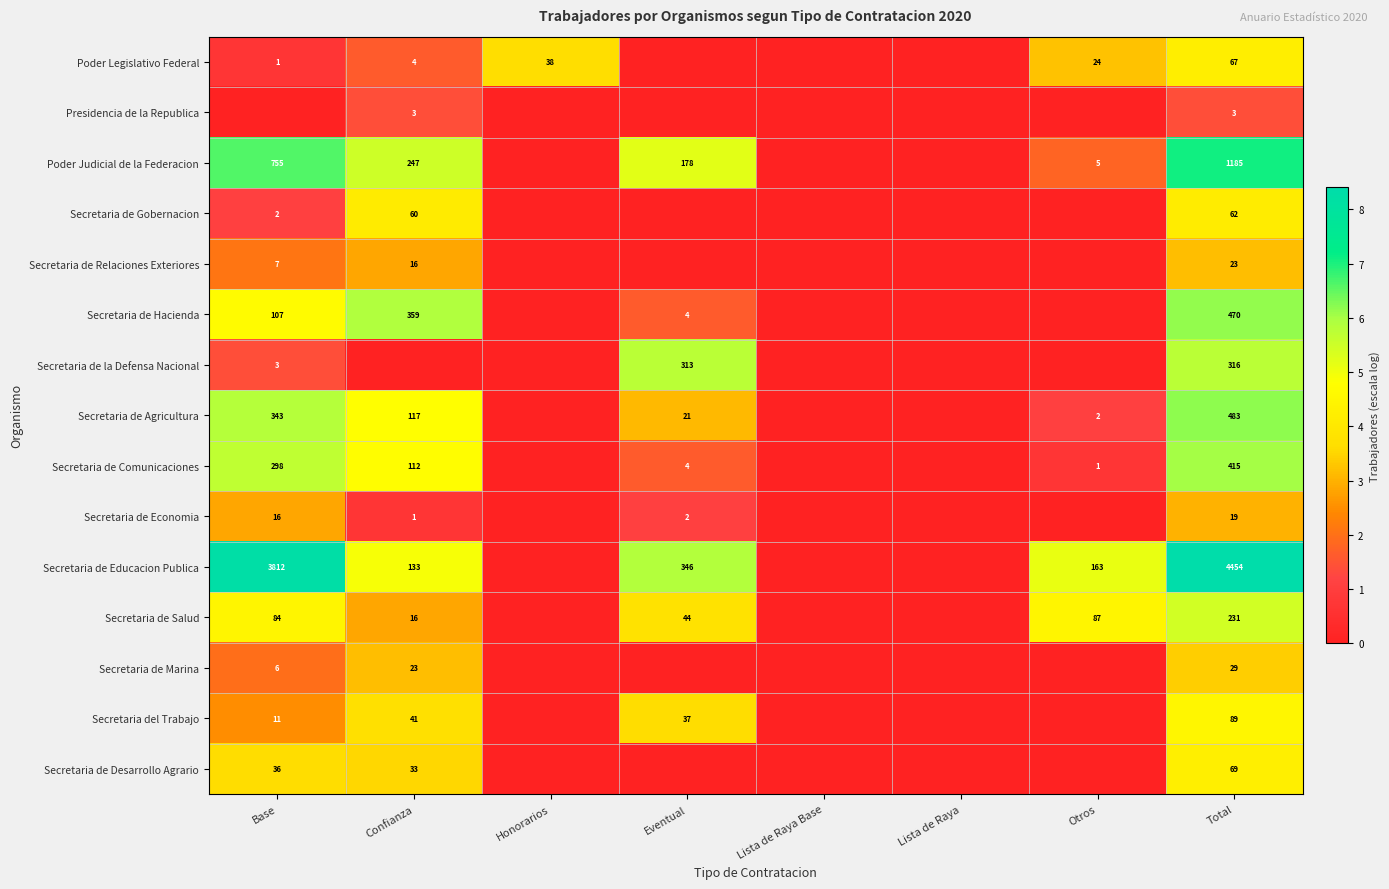

True or false: Secretaria de Hacienda has a value of 7 at Eventual.

False